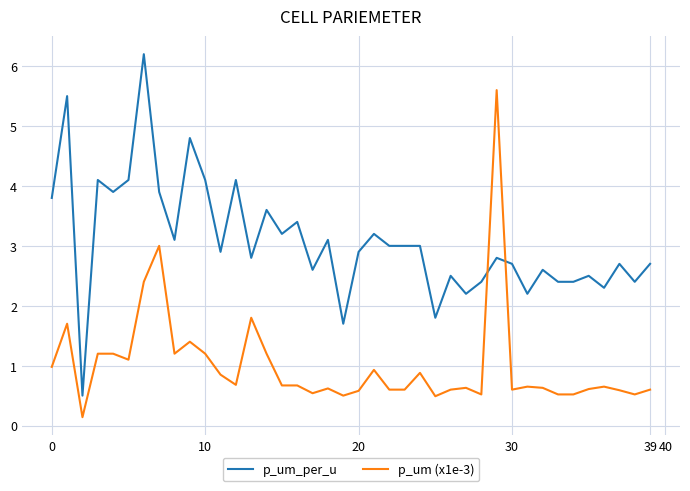

What is the difference between the maximum and minimum values in the p_um_per_u series?

5.7